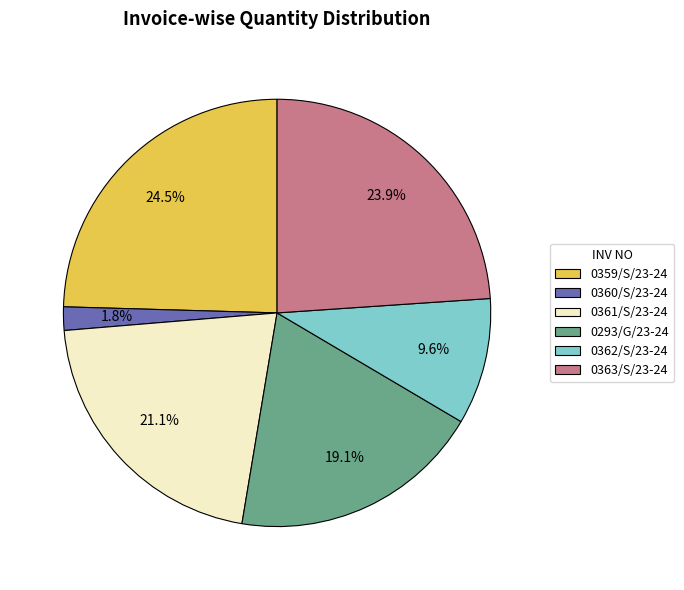

Which category has the smallest portion of the pie?

0360/S/23-24